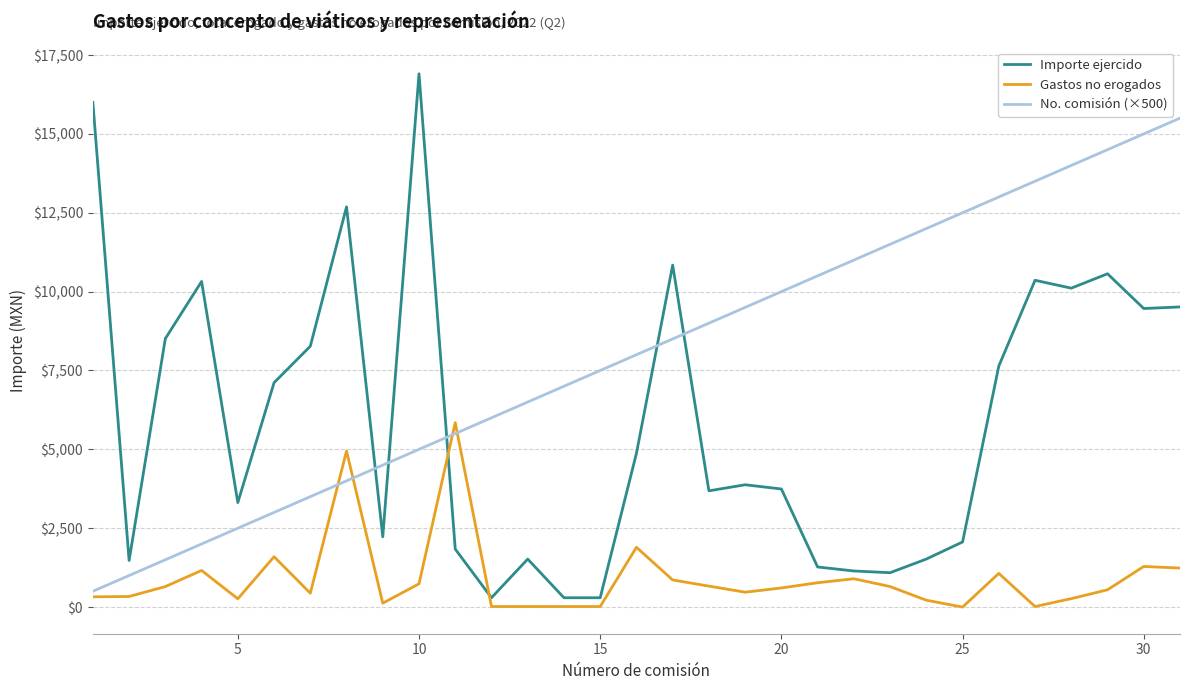

After their last crossing, which series has the higher values: Importe ejercido or Gastos no erogados?

Importe ejercido